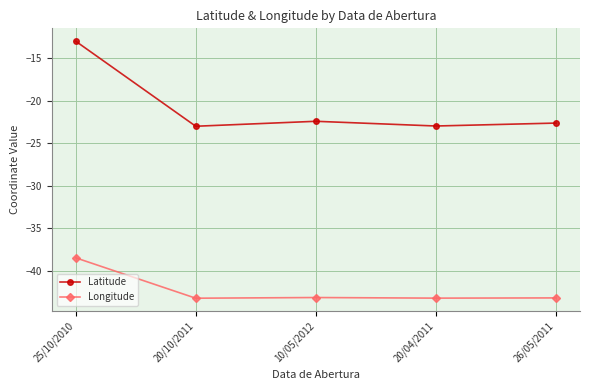

What is the total value across all series at 10/05/2012?

-65.5